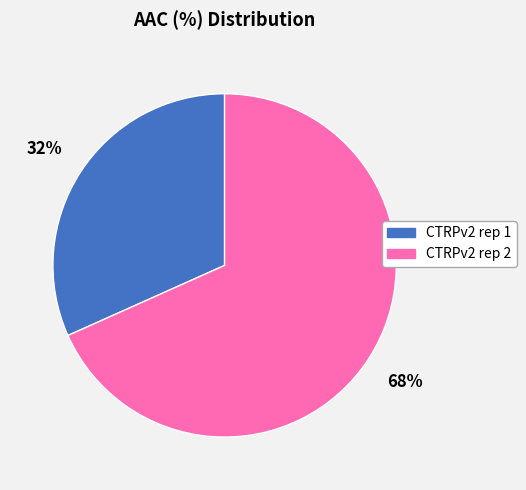

Is there any slice that represents more than half of the pie?

Yes